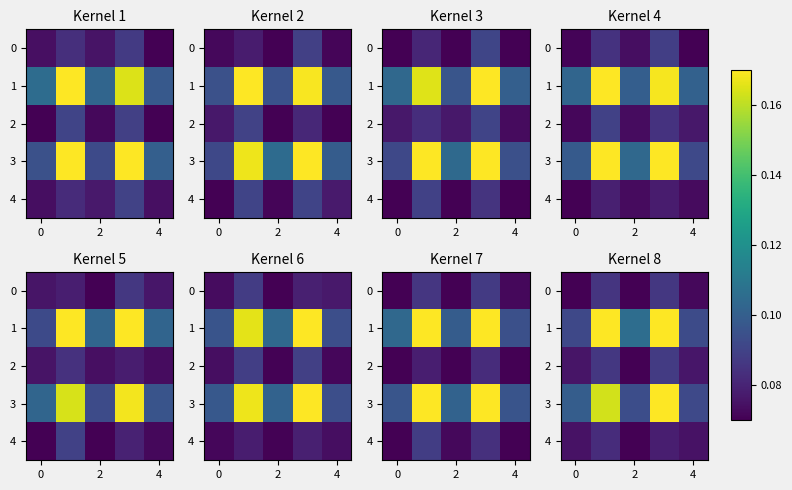

Count the number of data series in this chart.

5